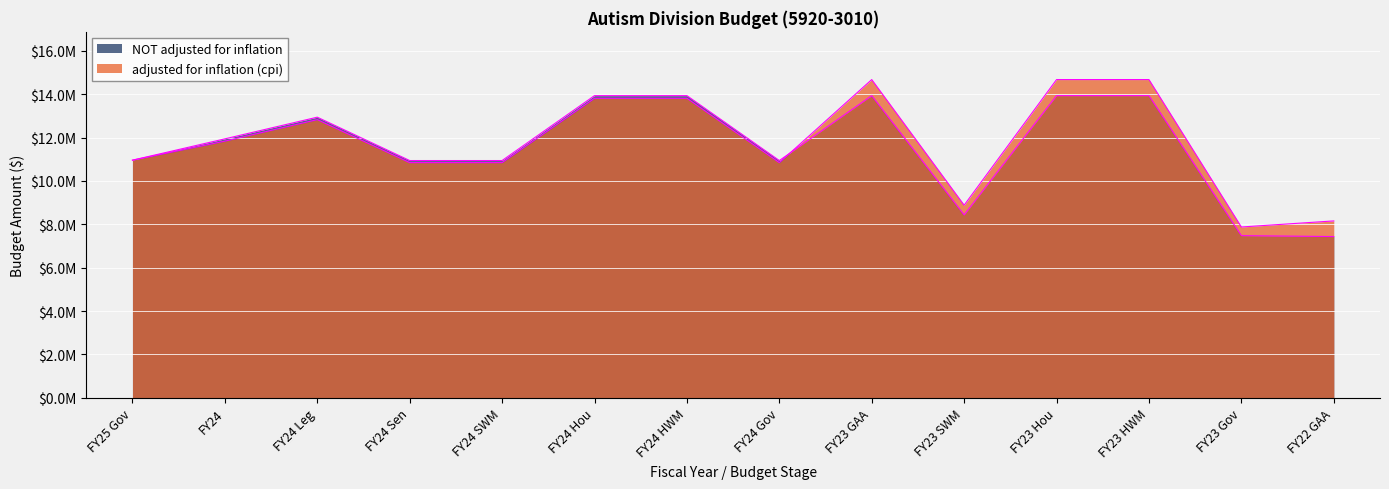

What is the label of the 7th point from the left?

FY24 HWM